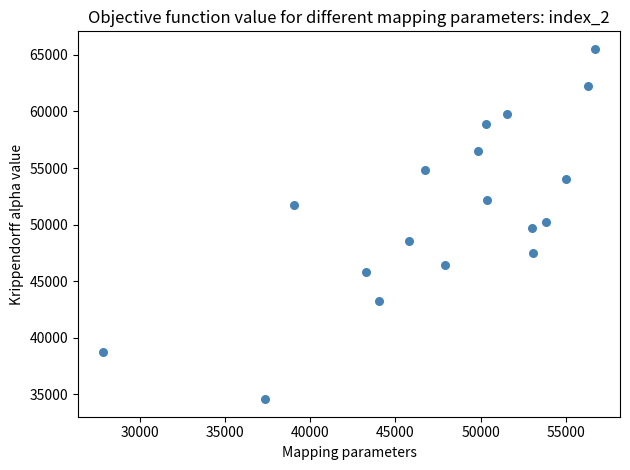

What is the range of X values (max minus min)?

28933.3